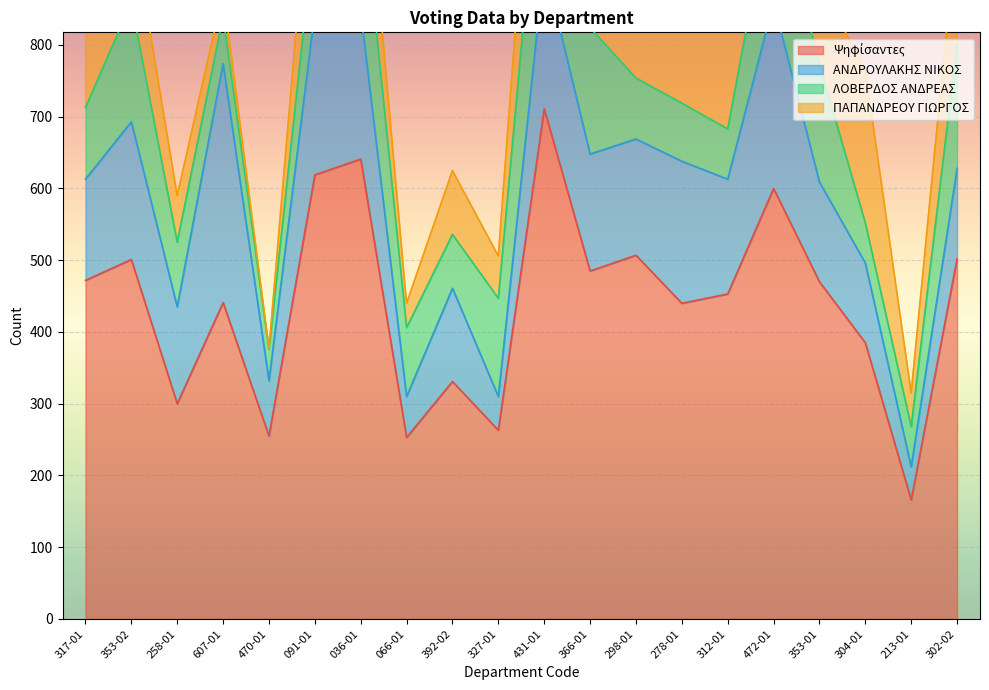

At which label does ΠΑΠΑΝΔΡΕΟΥ ΓΙΩΡΓΟΣ first exceed 120?

317-01